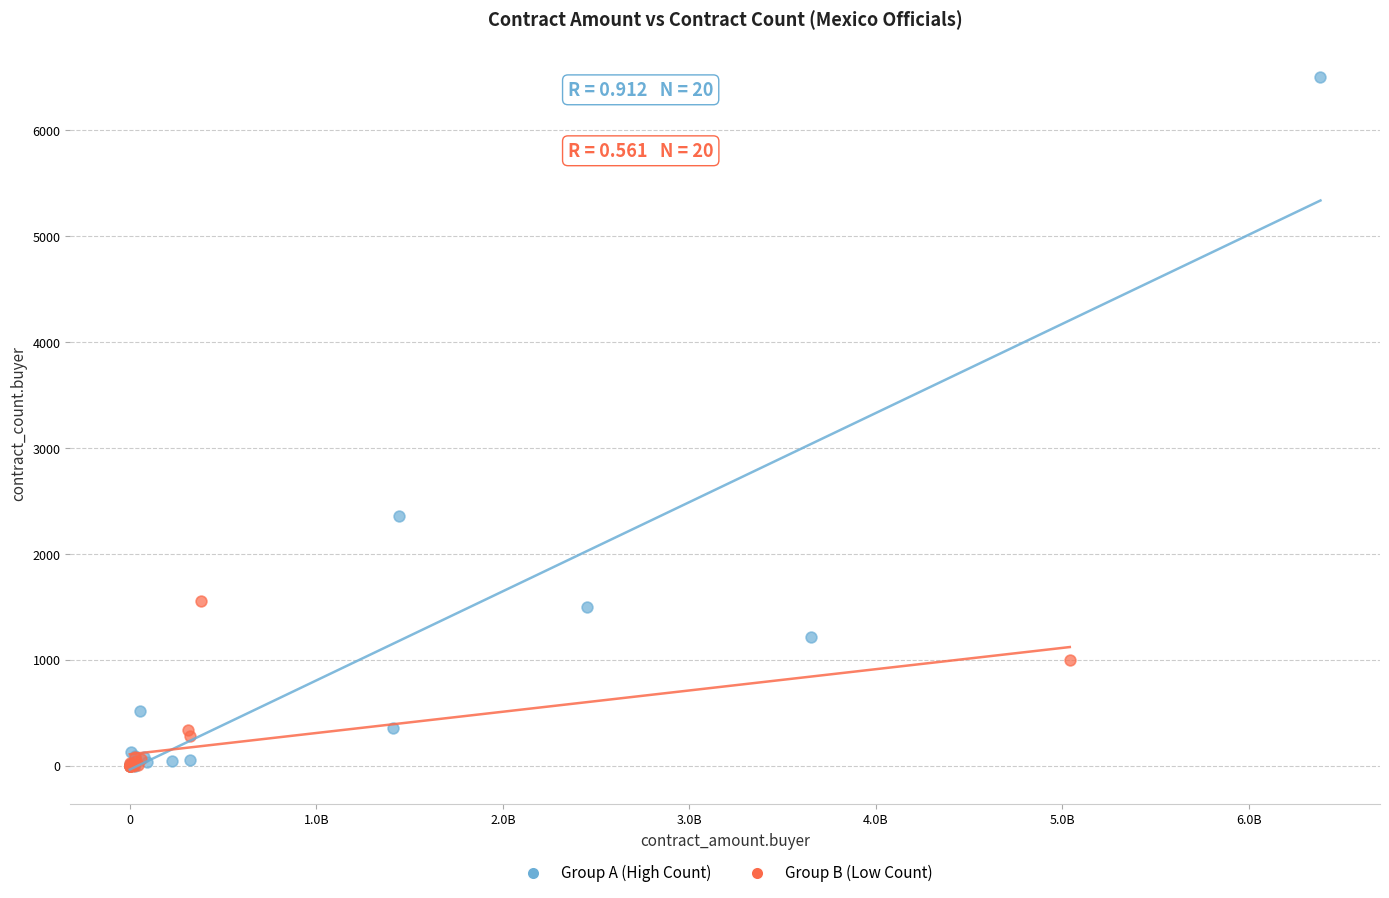

Which series has the largest Y range (max minus min)?

Group A (High Count)